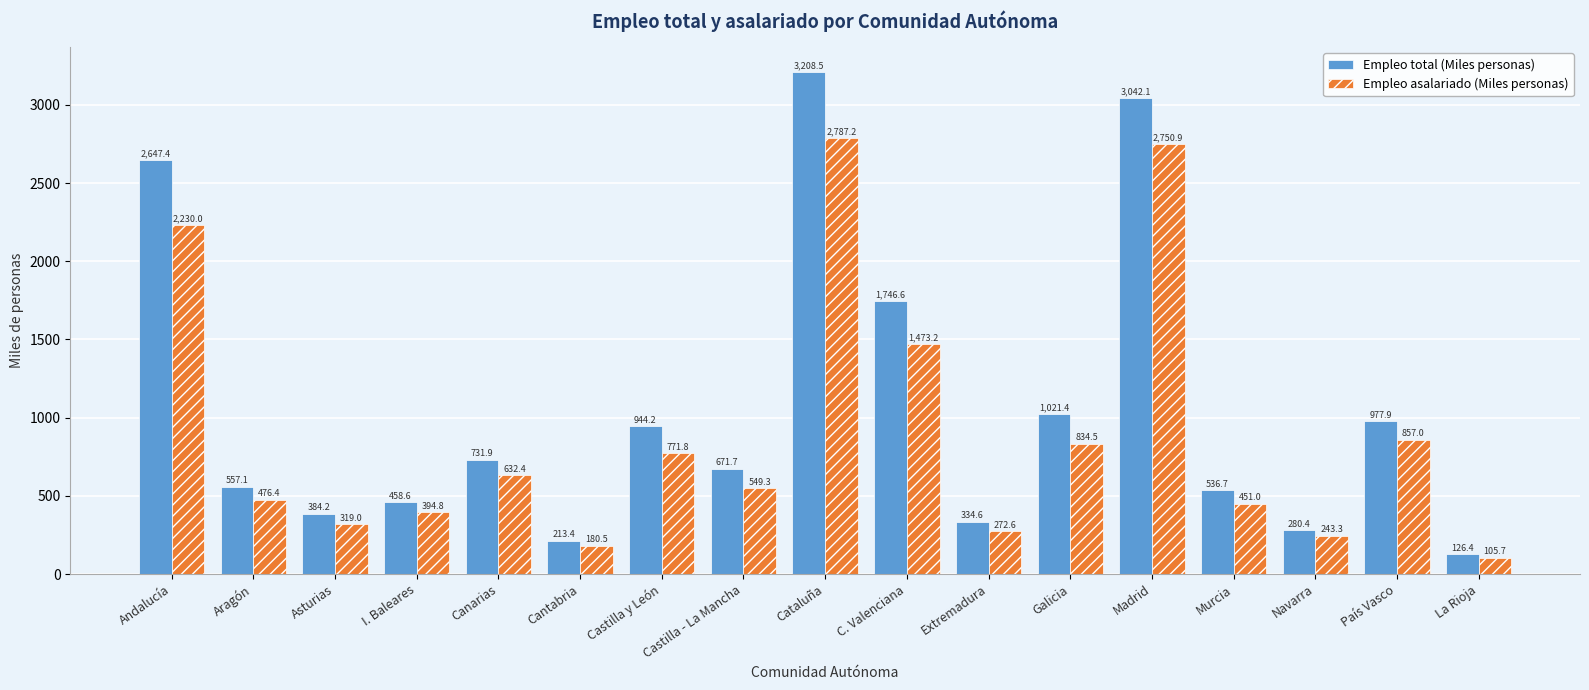

Are the bars horizontal?

No